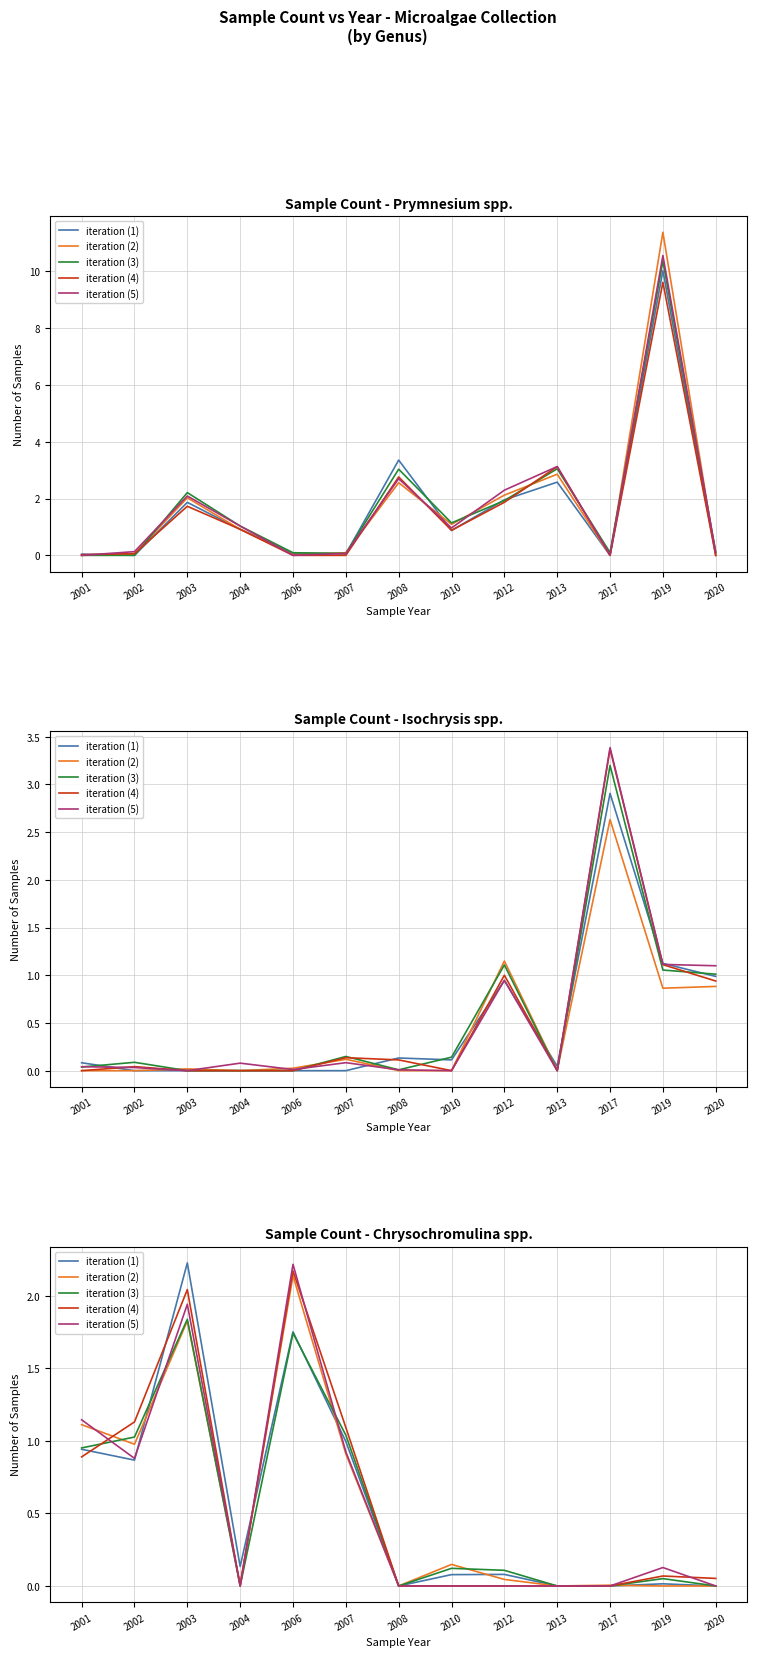

Between 2006 and 2013, which series saw the biggest shift?

iteration (5)